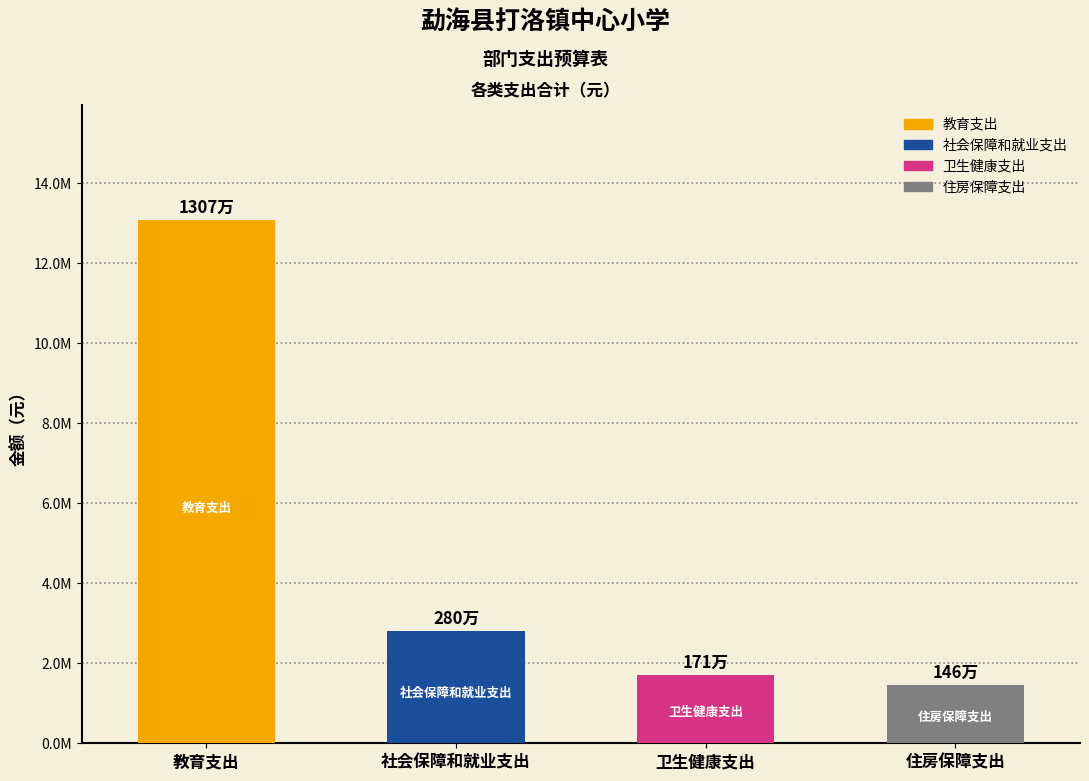

At which category does the chart reach its minimum across all series?

住房保障支出